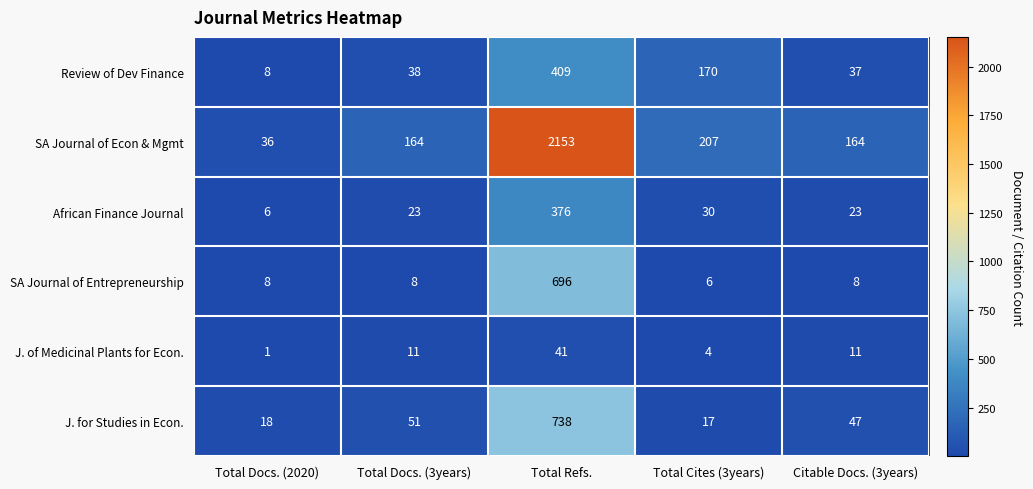

Which series has the largest range (max minus min)?

SA Journal of Econ & Mgmt